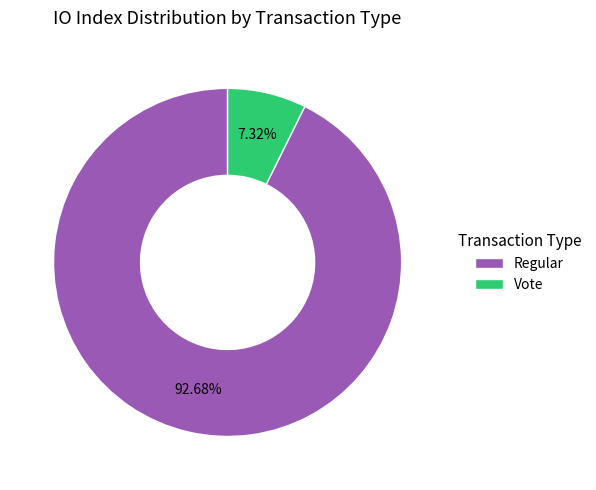

To the nearest percent, what portion does Regular represent?

93%